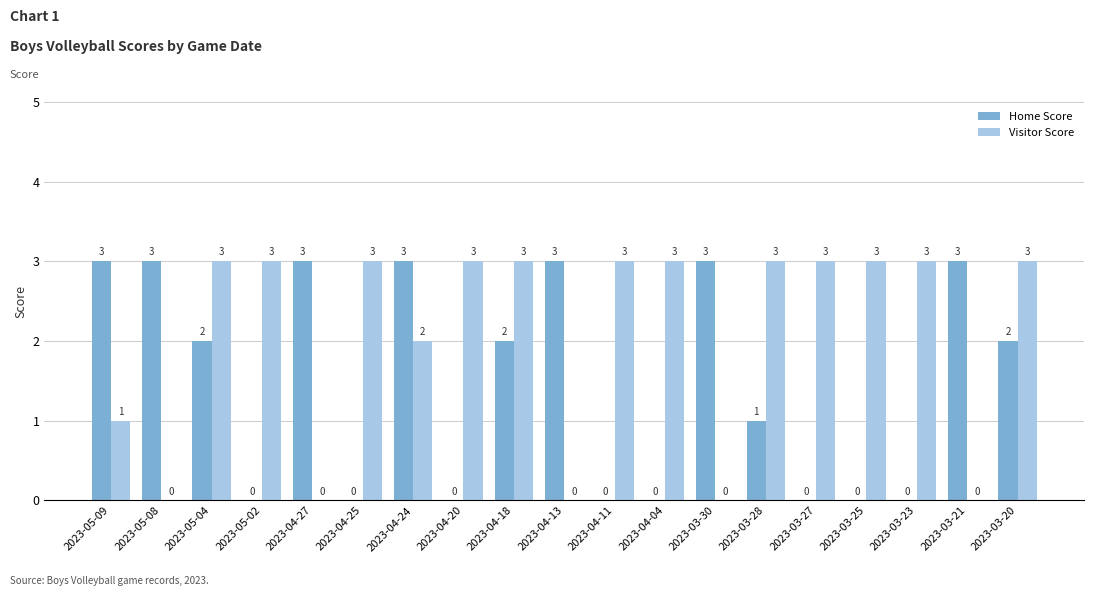

True or false: Visitor Score has a value of 3 at 2023-05-02.

True